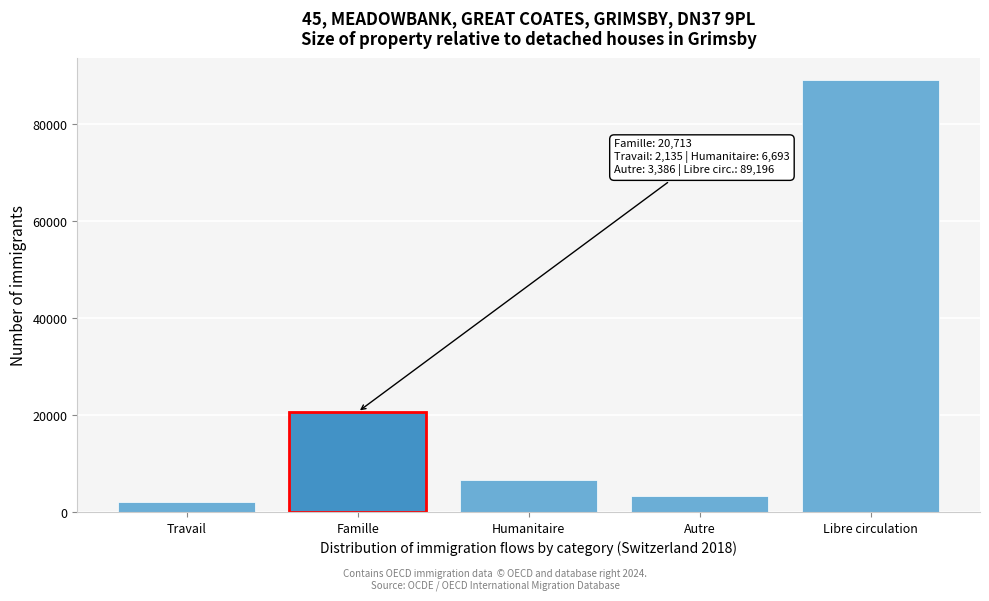

Reading left to right, extract all data points from this chart.

Travail=2135	Famille=20713	Humanitaire=6693	Autre=3386	Libre circulation=89196